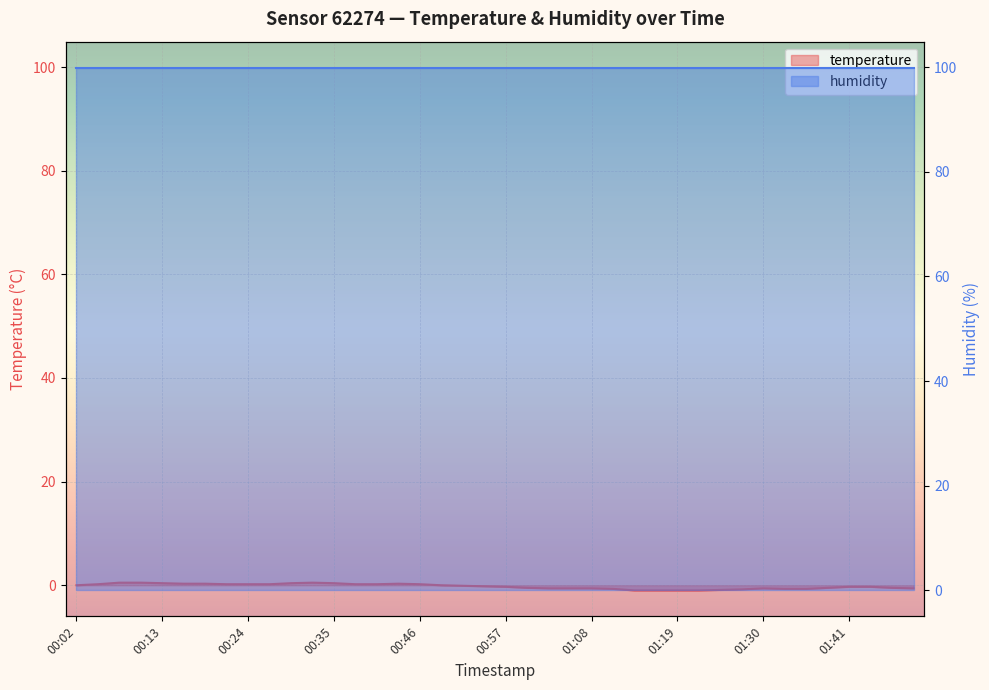

Which label corresponds to the smallest value in the chart?

01:13